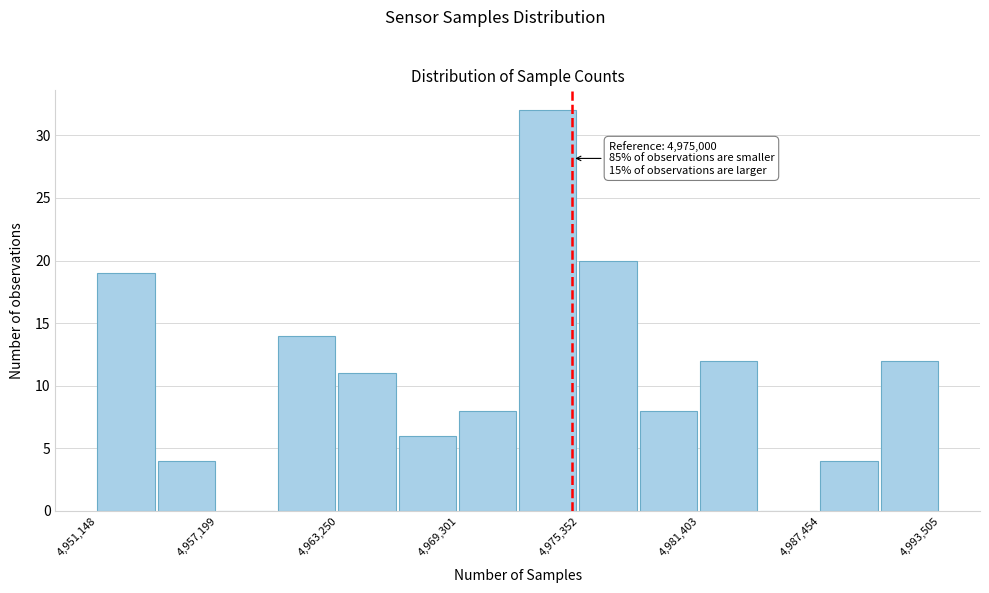

Read against the x-axis, roughly where is the centre of the tallest bar?

4974000